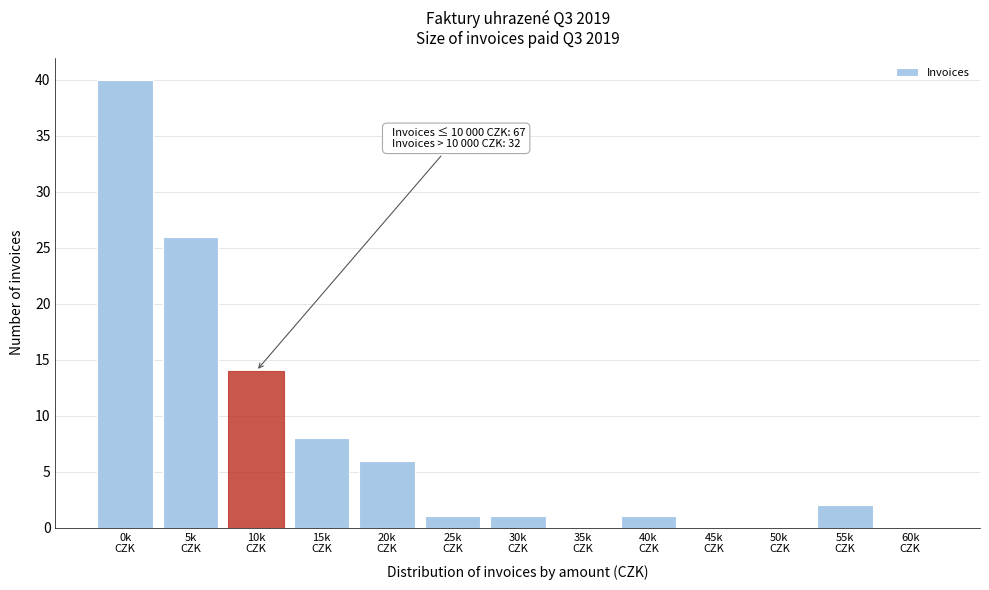

What is the maximum value shown in the chart?

40